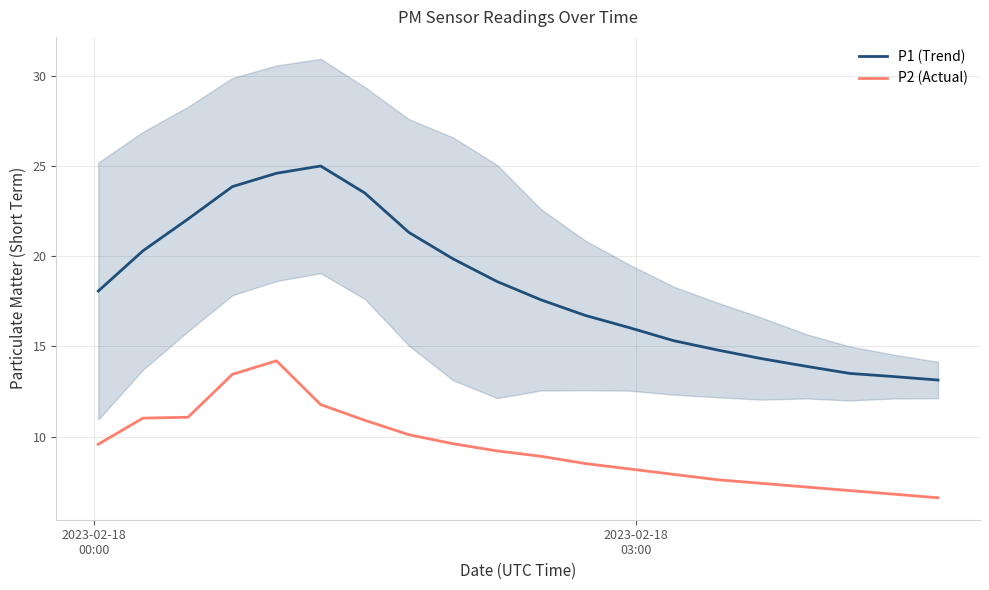

Reading left to right, transcribe all the data shown in this chart.

P1 (Trend): 18.1	20.3	22.1	23.9	24.6	25.0	23.5	21.3	19.9	18.6	17.6	16.7	16.0	15.3	14.8	14.3	13.9	13.5	13.3	13.1
P2 (Actual): 9.6	11.0	11.1	13.4	14.2	11.8	10.9	10.1	9.6	9.2	8.9	8.5	8.2	7.9	7.6	7.4	7.2	7.0	6.8	6.6